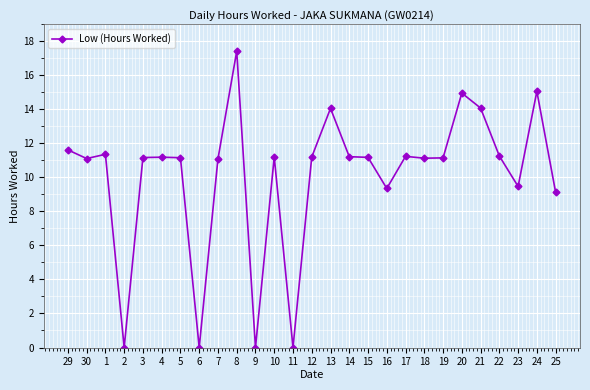

What is the difference between the values at 1 and 21?

2.7